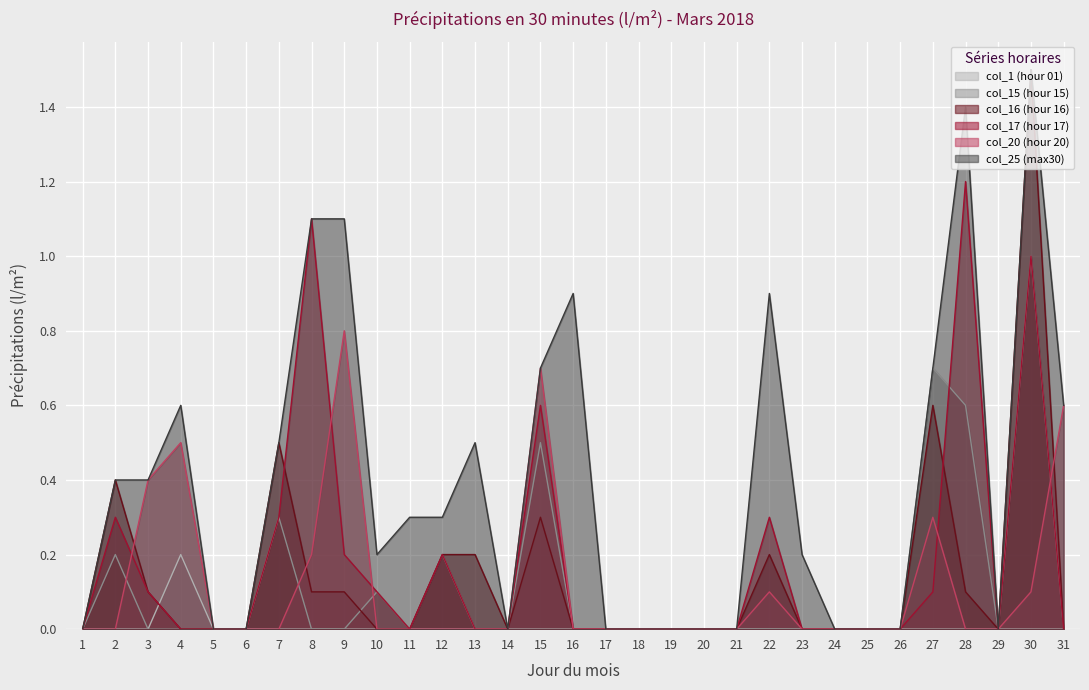

At which category does col_1 (hour 01) reach its first local peak?

4